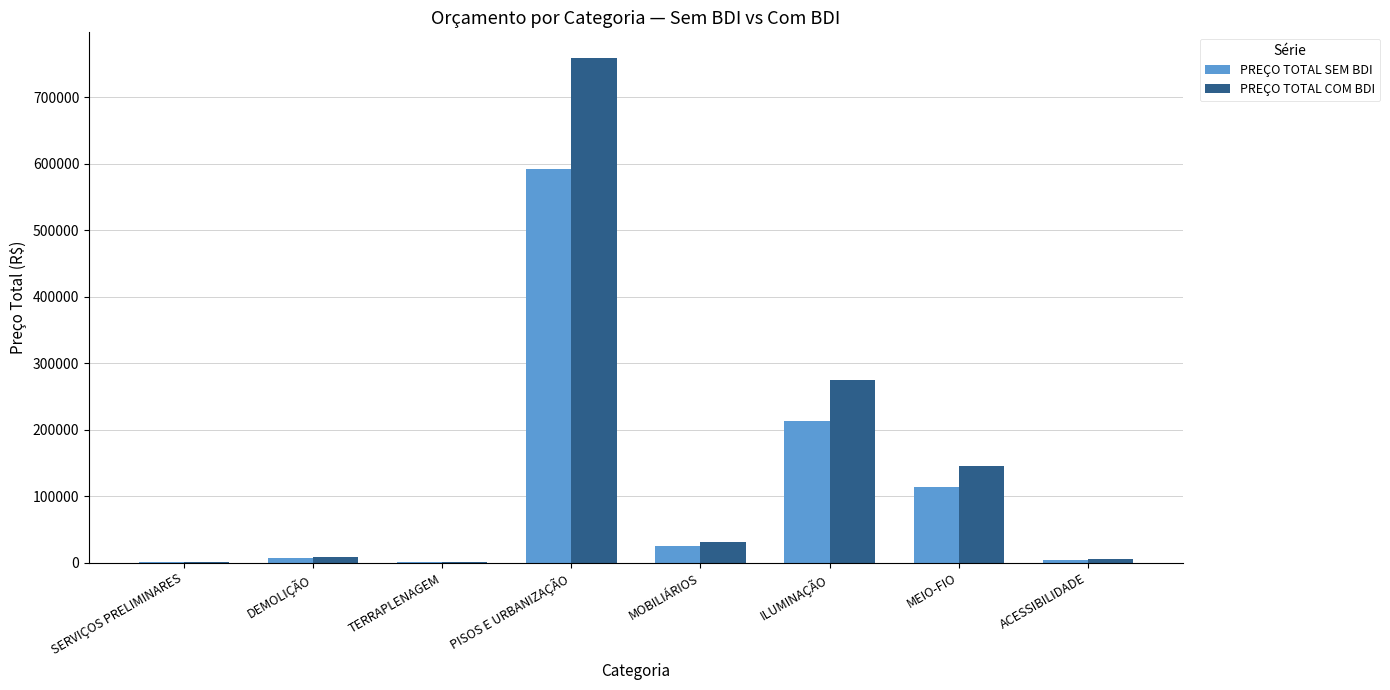

What is the maximum value shown in the chart?

759351.8